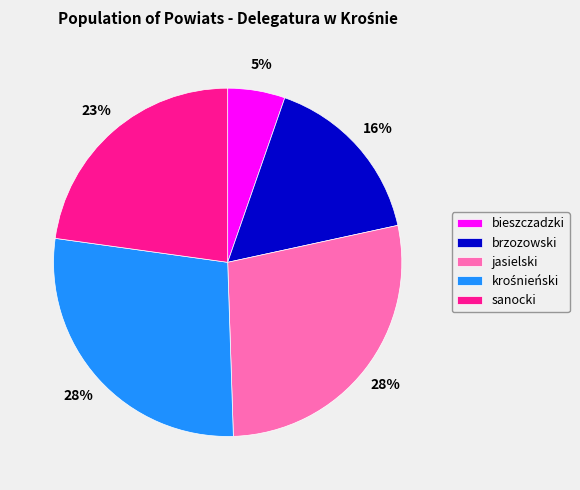

How many slices are in this pie chart?

5